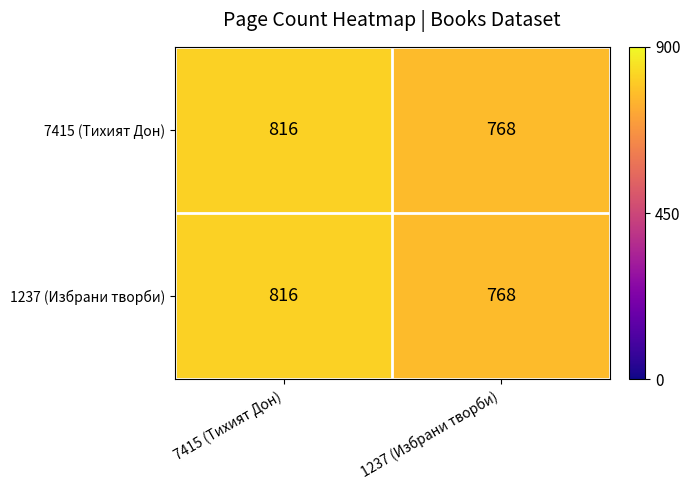

True or false: 1237 (Избрани творби) has a value of 1137 at 1237 (Избрани творби).

False